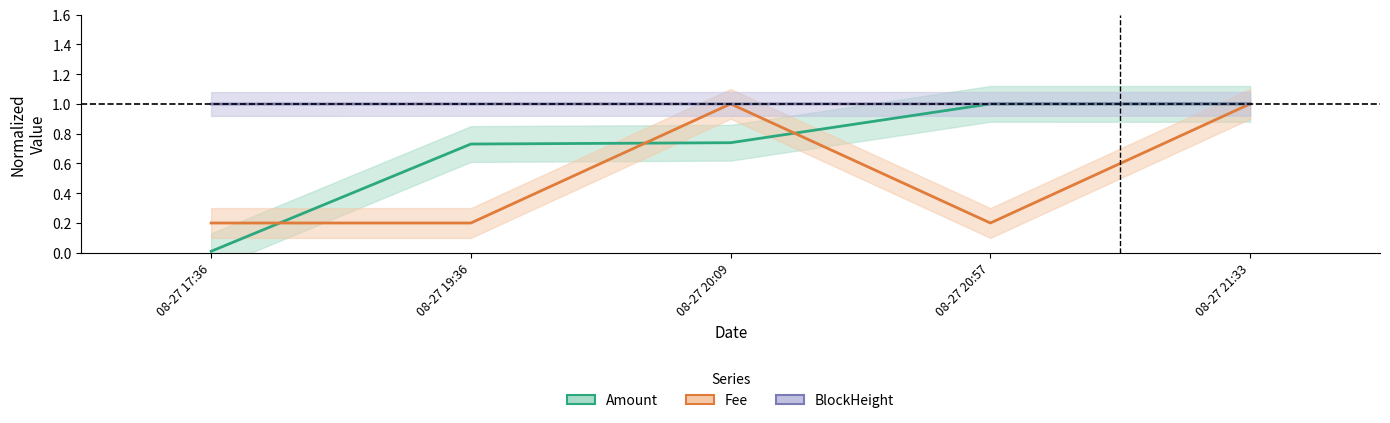

Does the chart have visible grid lines?

No